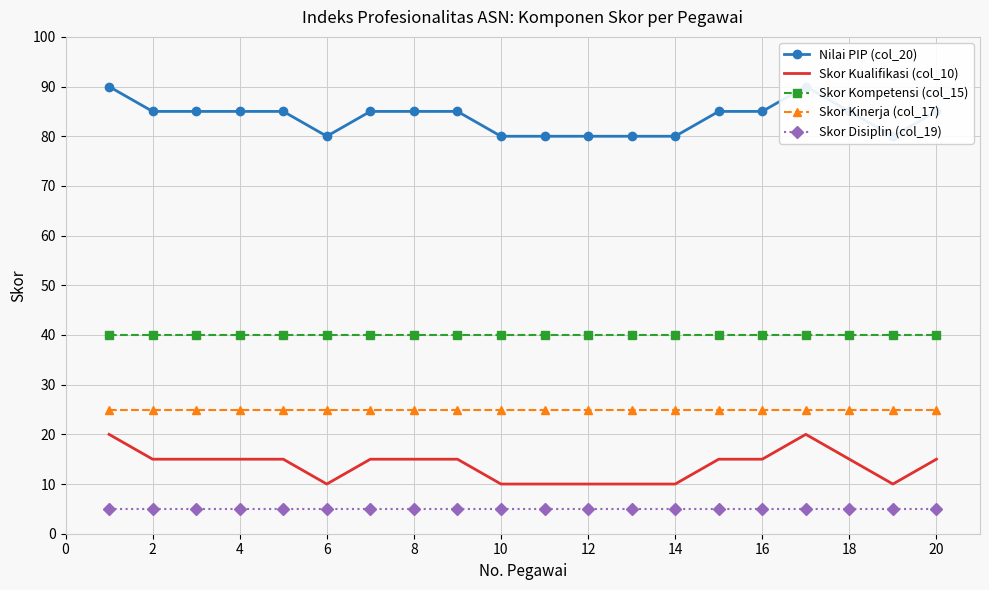

What is the smallest value displayed?

5